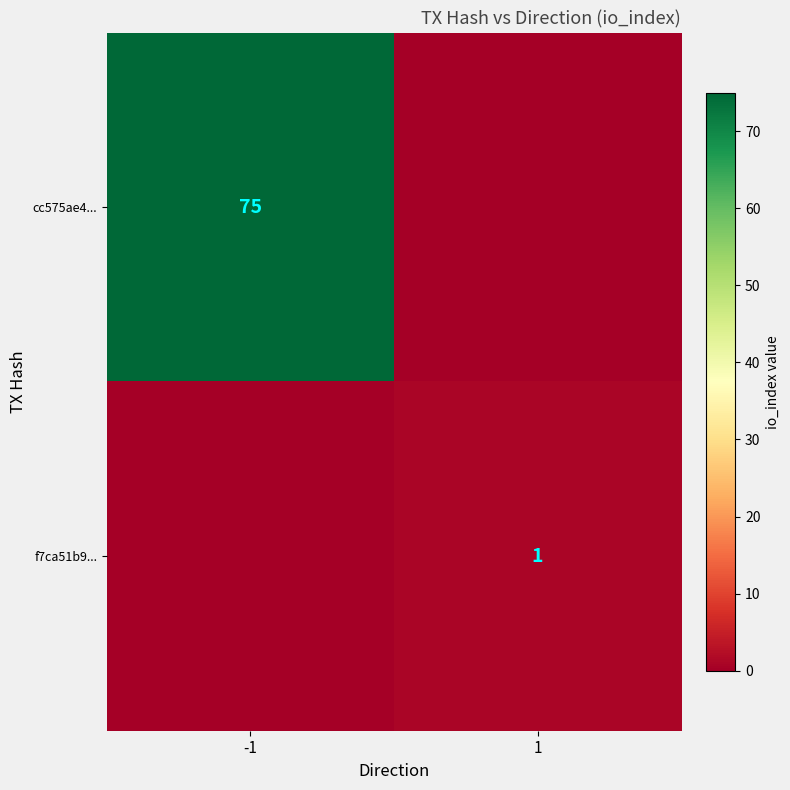

Is it true that cc575ae4... equals 108 at -1?

False